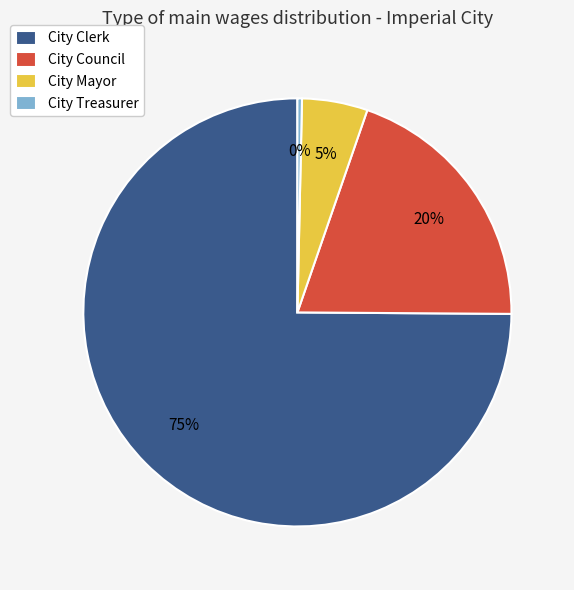

The City Mayor slice represents 17% of the pie. True or false?

False